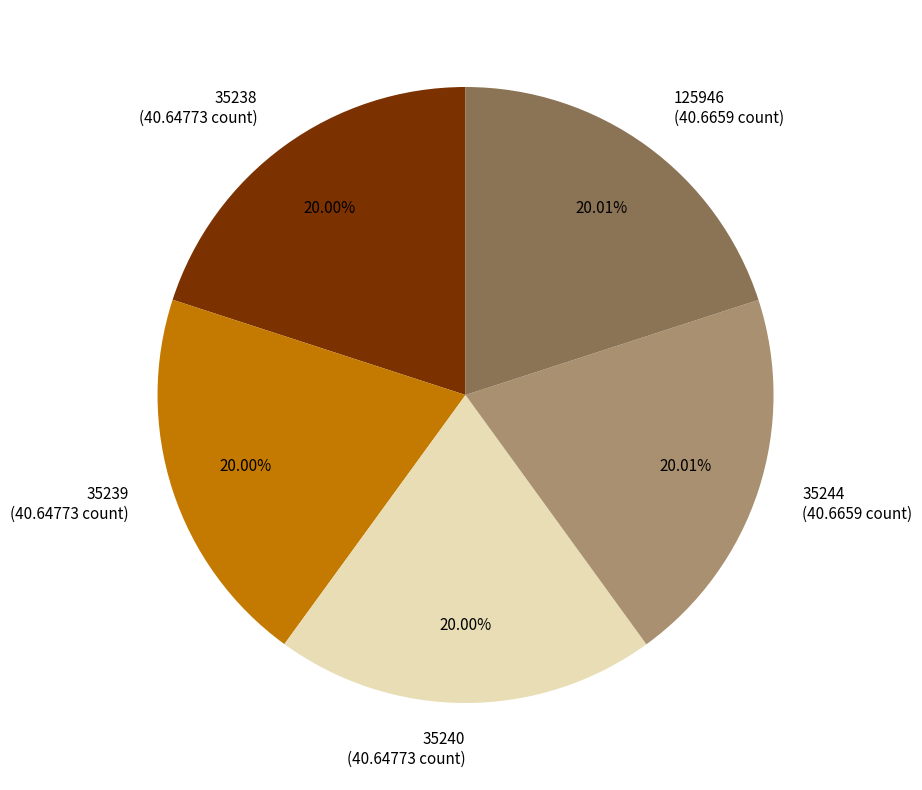

What is the ratio of the value at 35244 to the value at 35239?

1.0